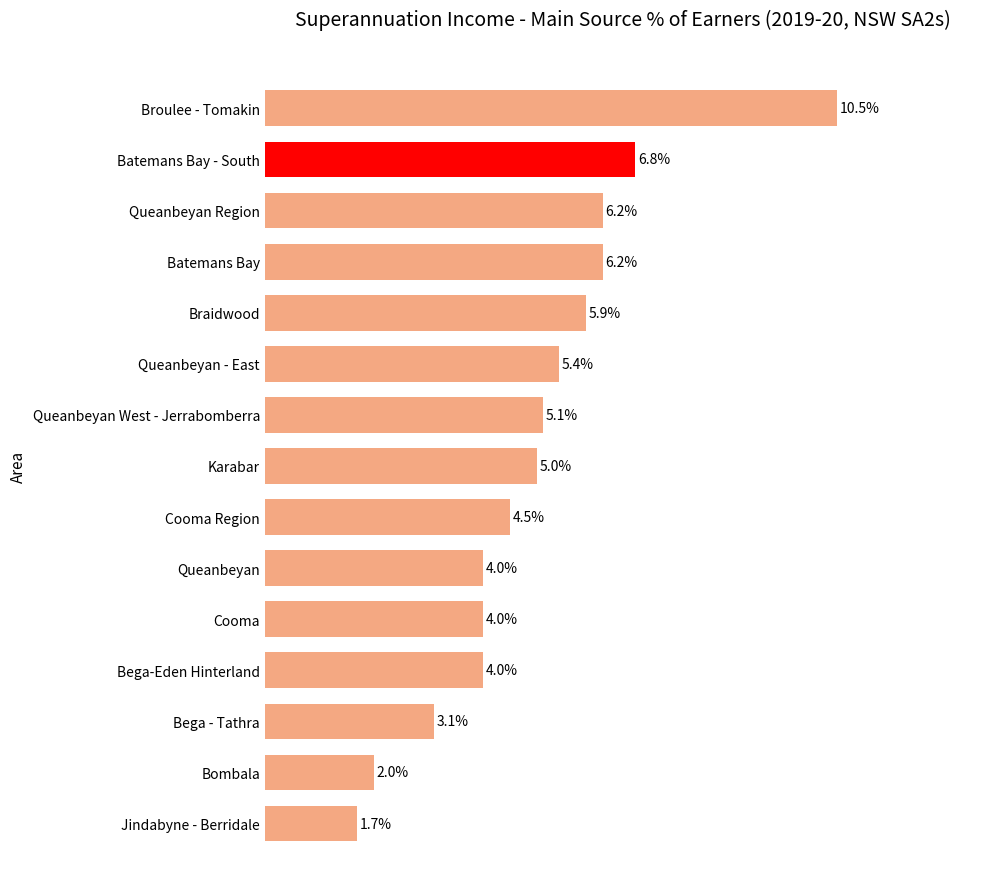

At which category does the chart reach its peak across all series?

Broulee - Tomakin